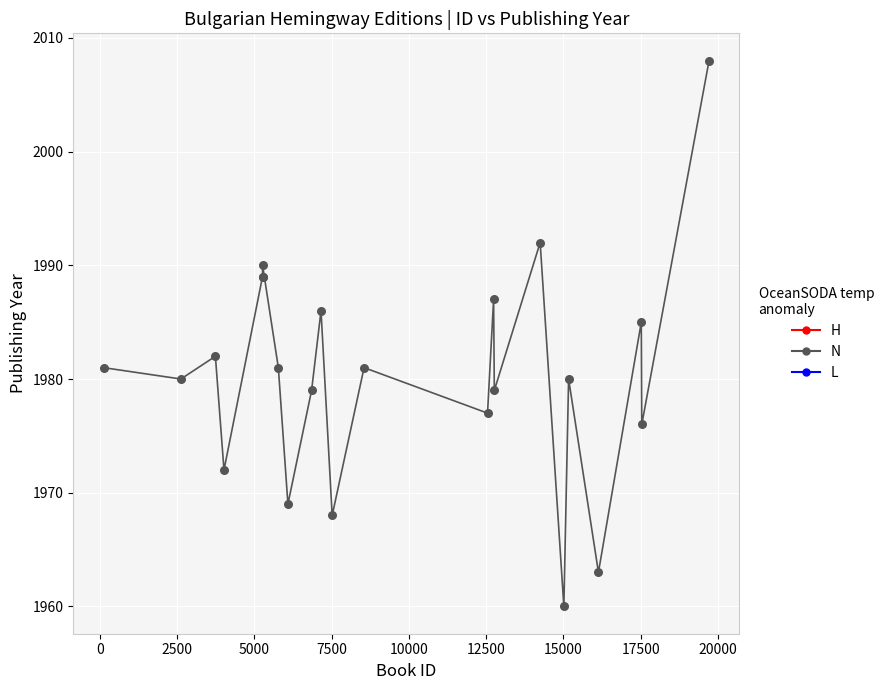

What is the minimum value shown in the chart?

1960